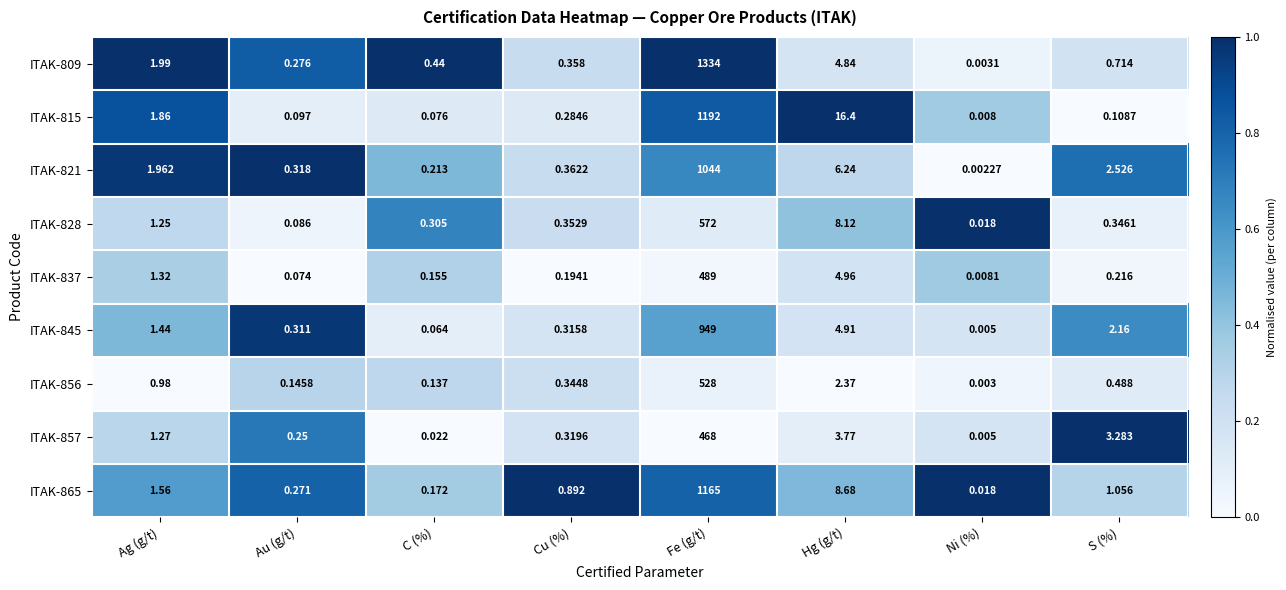

Rank the categories by ITAK-828 value from highest to lowest.

Fe (g/t), Hg (g/t), Ag (g/t), Cu (%), S (%), C (%), Au (g/t), Ni (%)